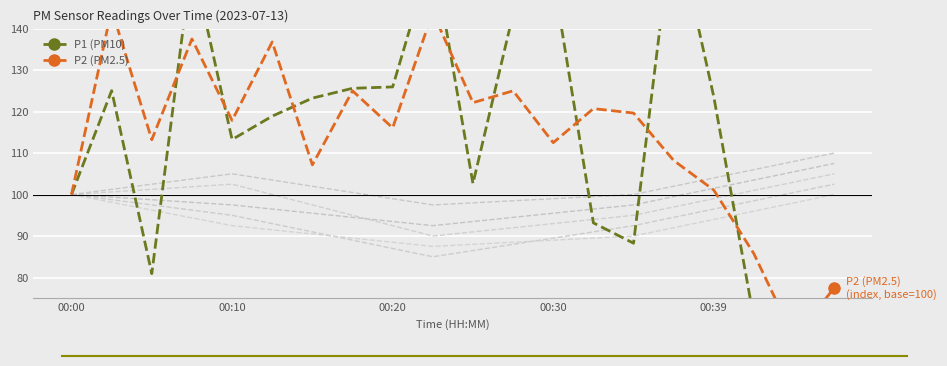

The P2 (PM2.5) series shows 125.0 at 11. True or false?

True